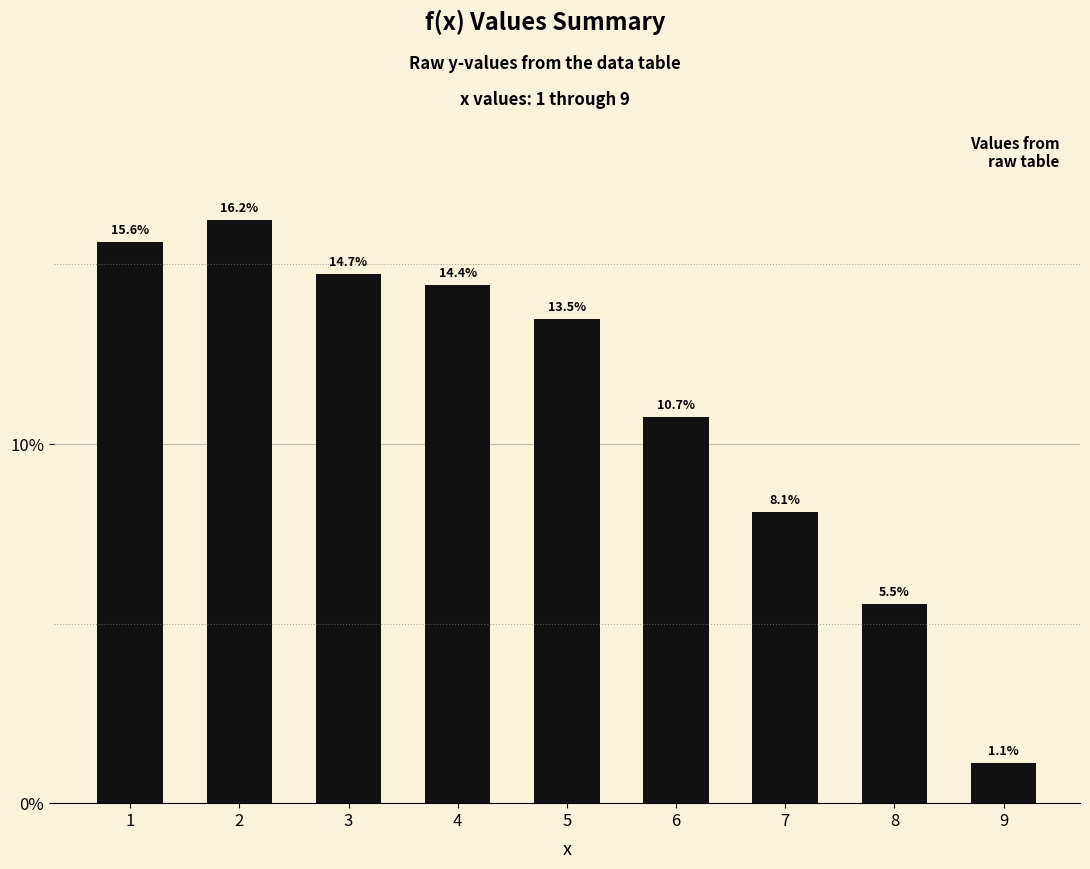

At which category does the chart reach its peak across all series?

2